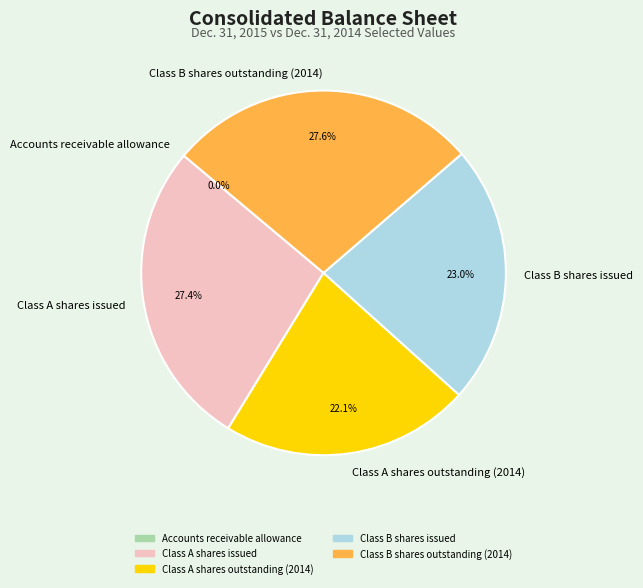

Between Class A shares issued and Class A shares outstanding (2014), which is larger?

Class A shares issued